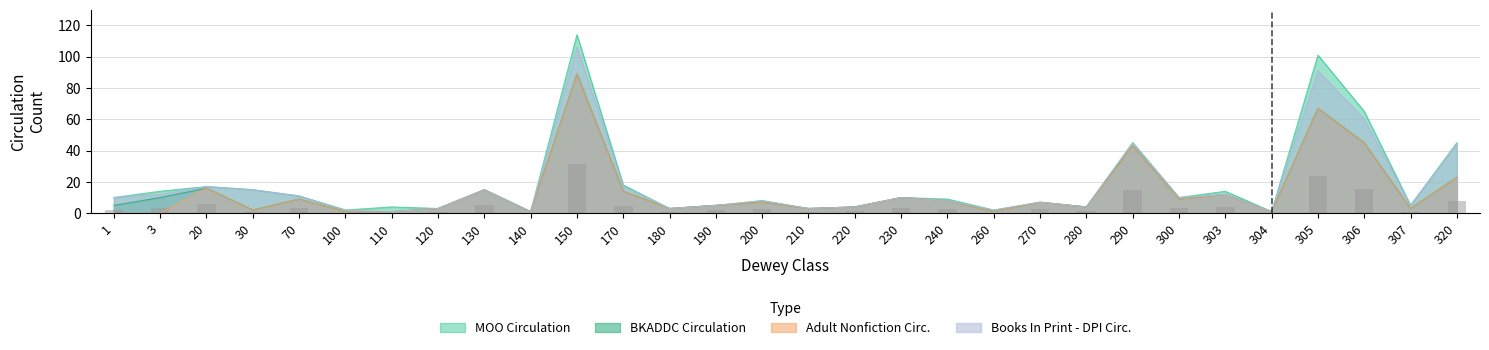

What is the highest value of the MOO Circulation series?

114